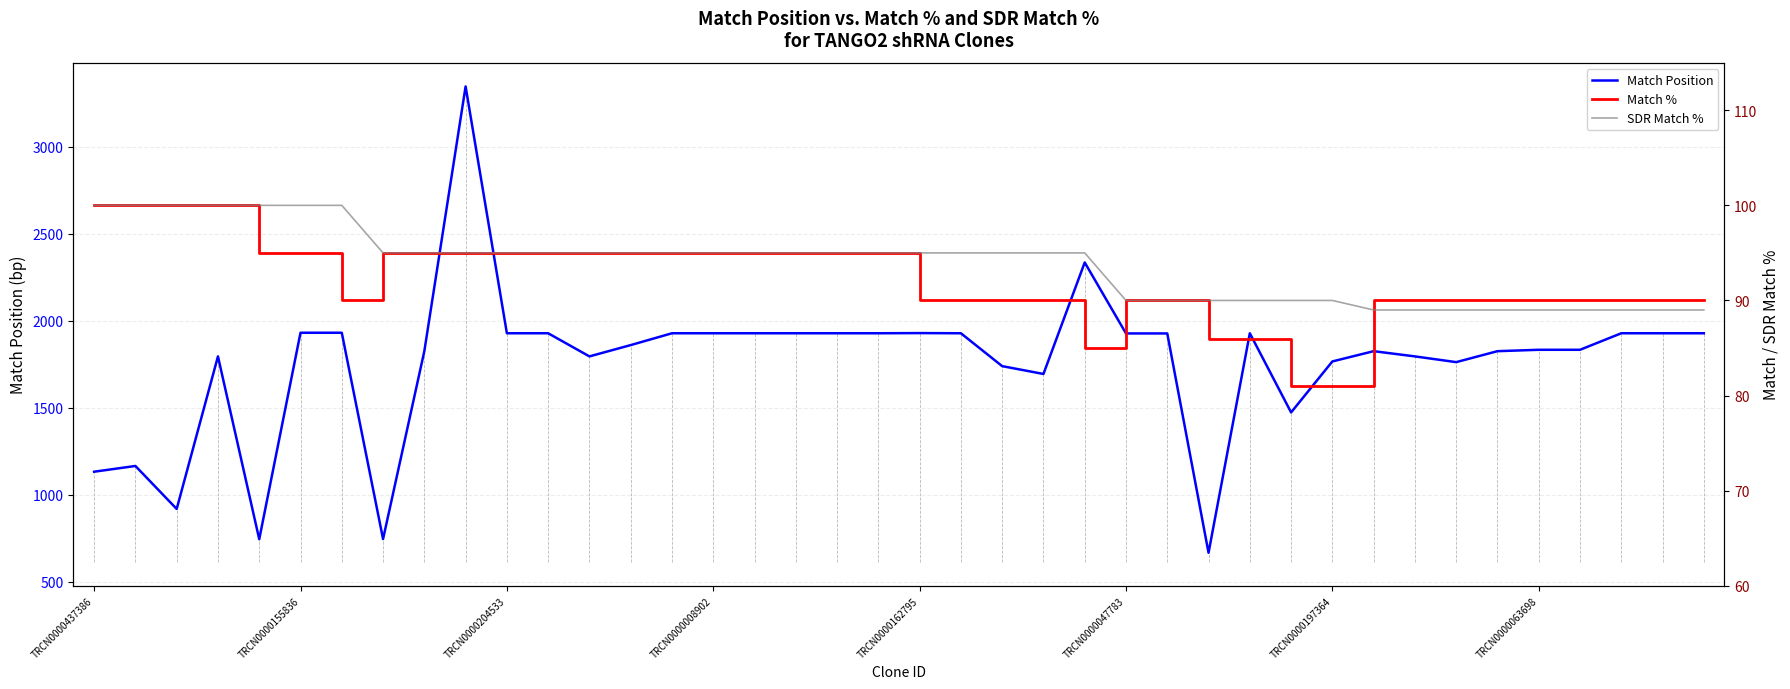

Does the chart display data point markers on the line(s)?

No